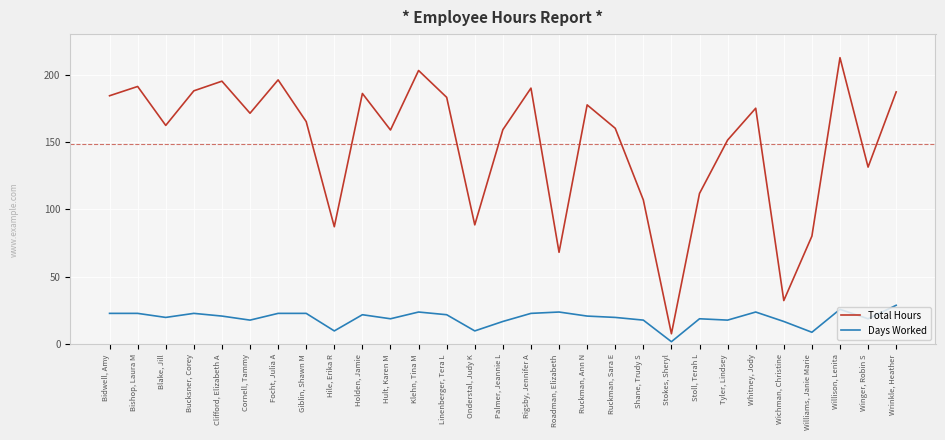

List the series in order of their peak value, lowest first.

Days Worked, Total Hours